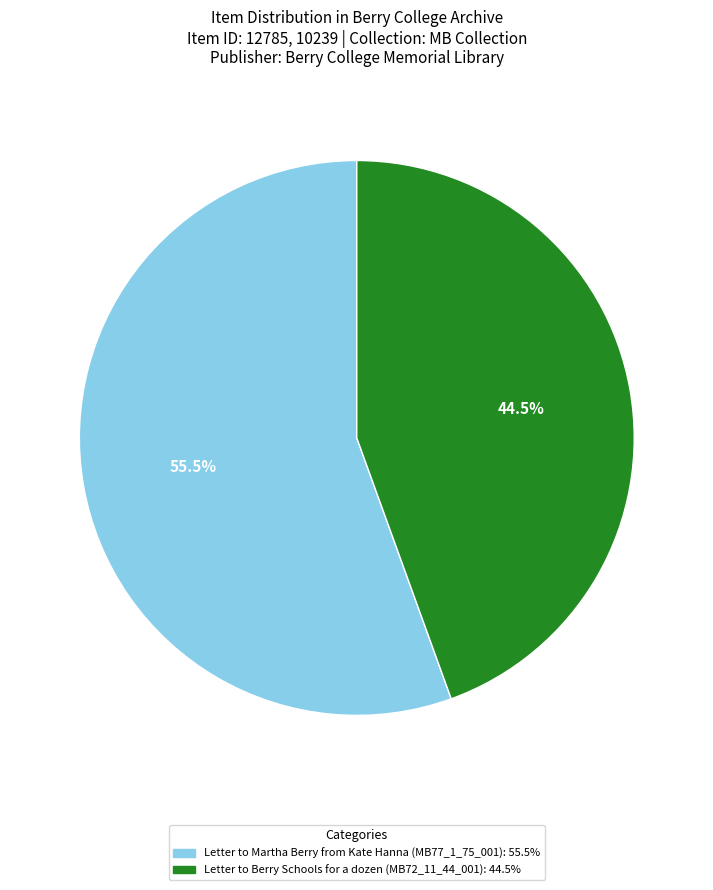

What is the smallest slice in the pie chart?

Letter to Berry Schools for a dozen (MB72_11_44_001)